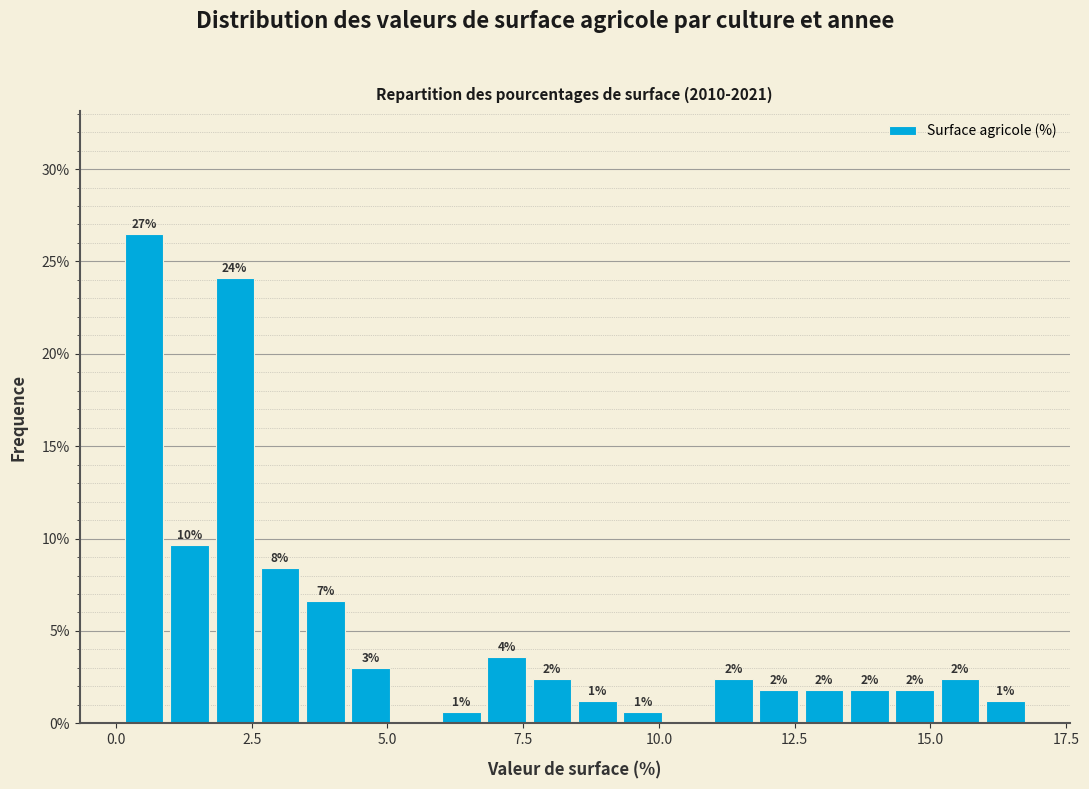

Read against the x-axis, roughly where is the centre of the tallest bar?

0.5